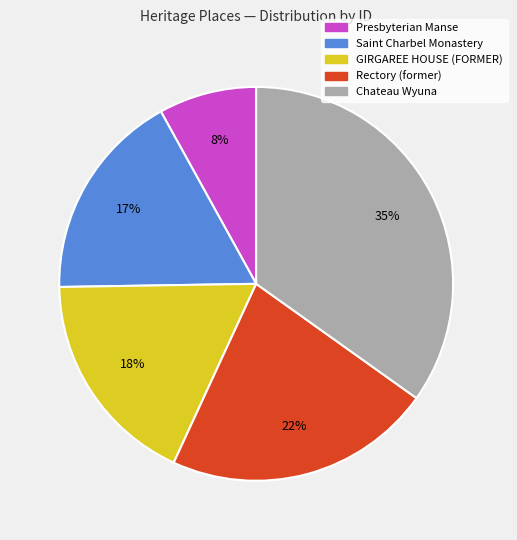

To the nearest percent, what percentage of the pie is Presbyterian Manse?

8%